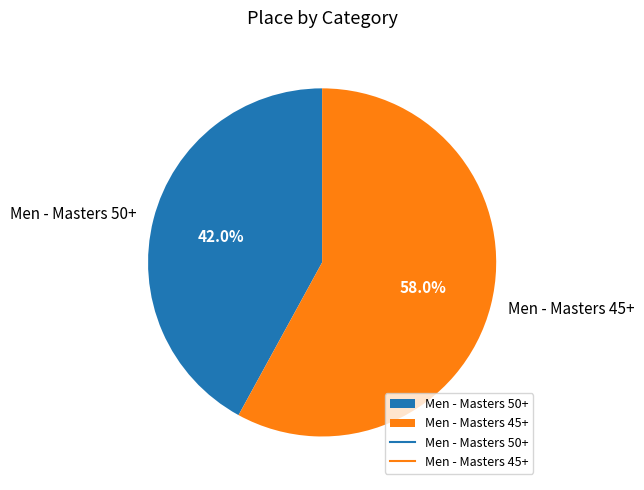

Is it true that Men - Masters 50+ is 48% of the pie?

False